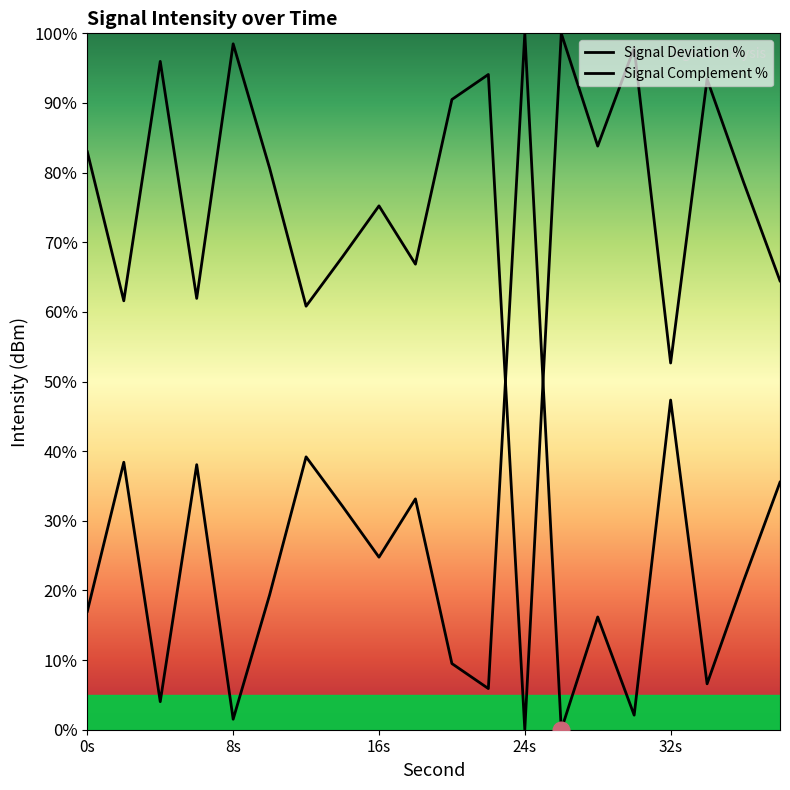

List the labels in order of value, largest first.

24, 32, 12, 2, 6, 38, 18, 14, 16, 36, 10, 0, 28, 20, 34, 22, 4, 30, 8, 26